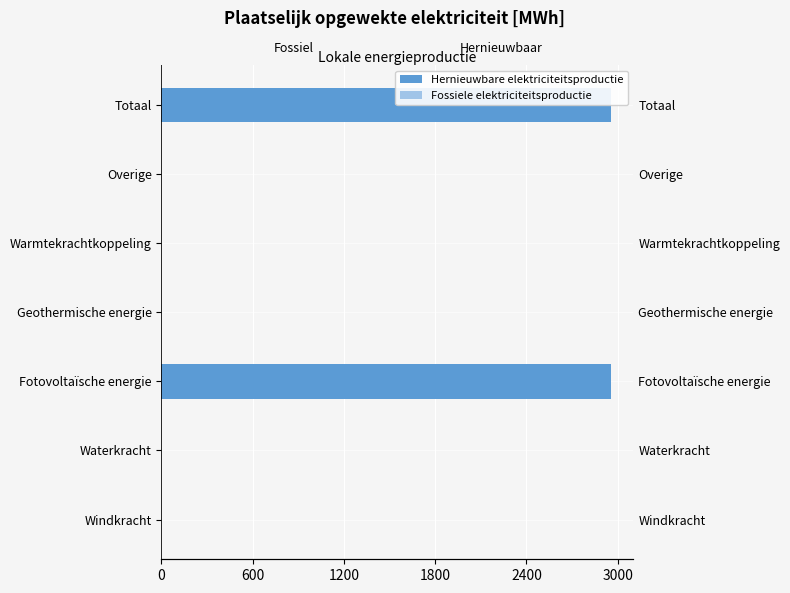

At 600, list the series in order from largest to smallest.

Fossiele elektriciteitsproductie, Hernieuwbare elektriciteitsproductie